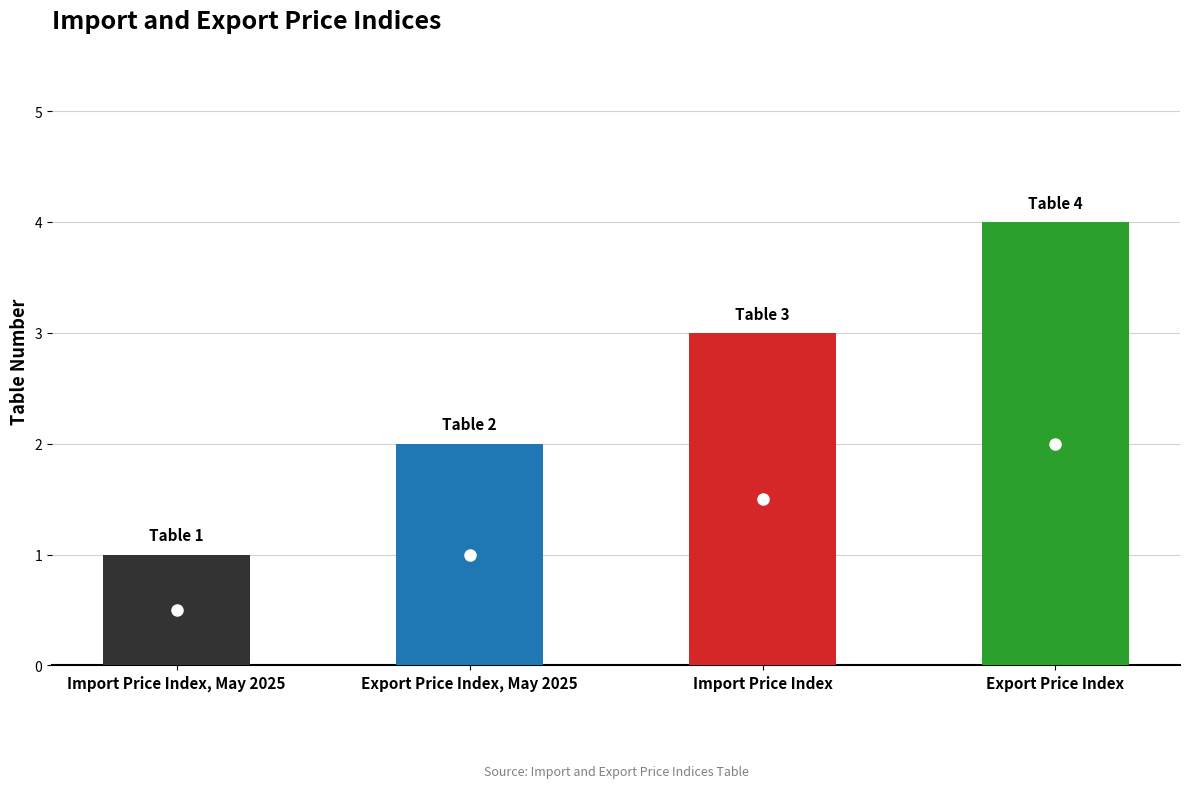

List the labels in order of value, largest first.

Export Price Index, Import Price Index, Export Price Index, May 2025, Import Price Index, May 2025